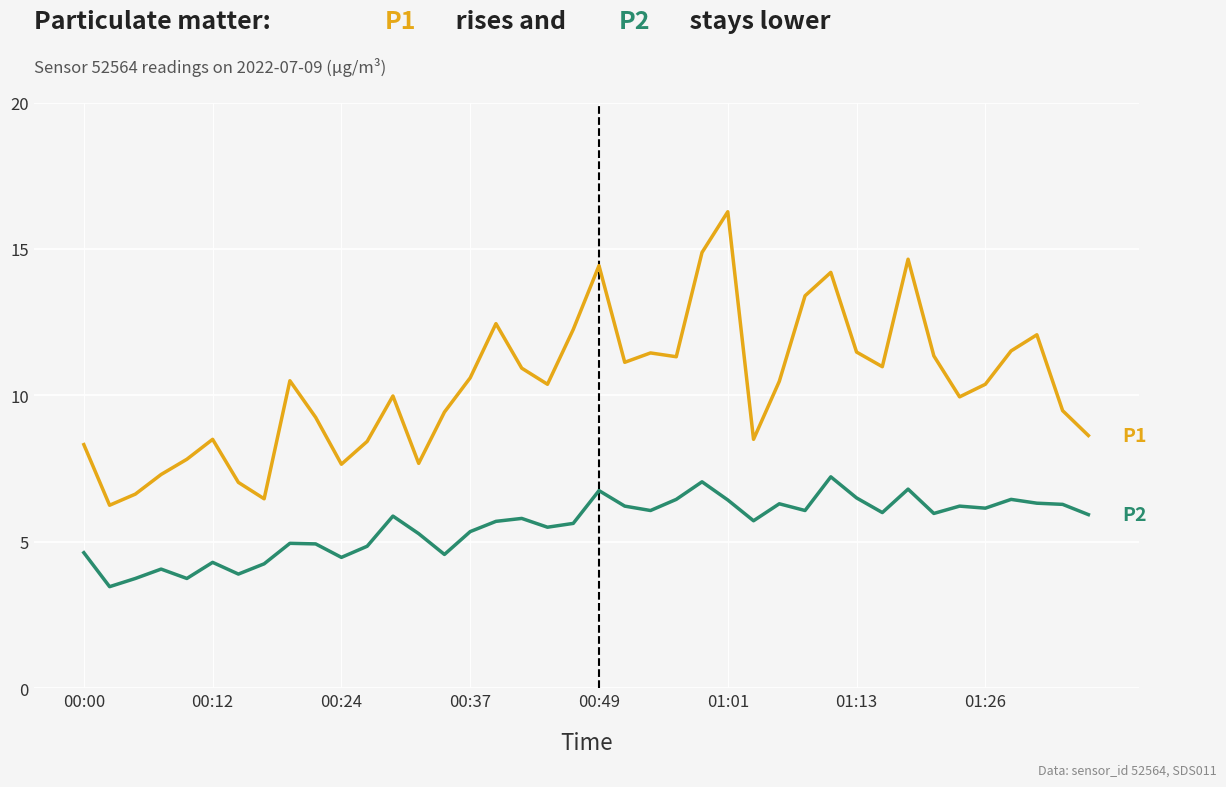

What is the smallest value displayed?

3.5